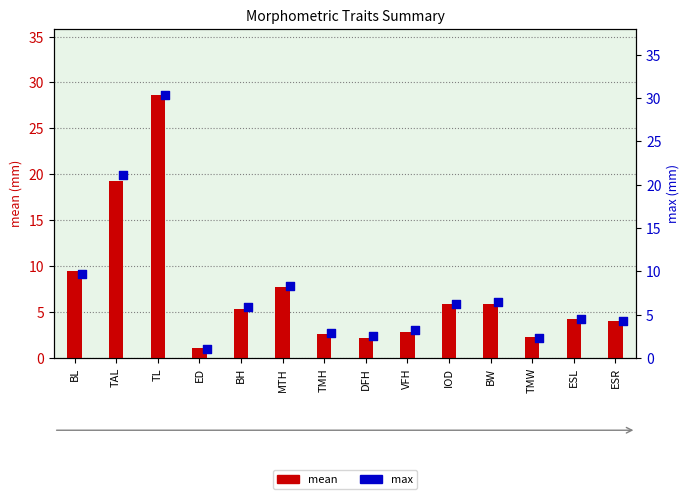

At how many categories does at least one series exceed 9?

3